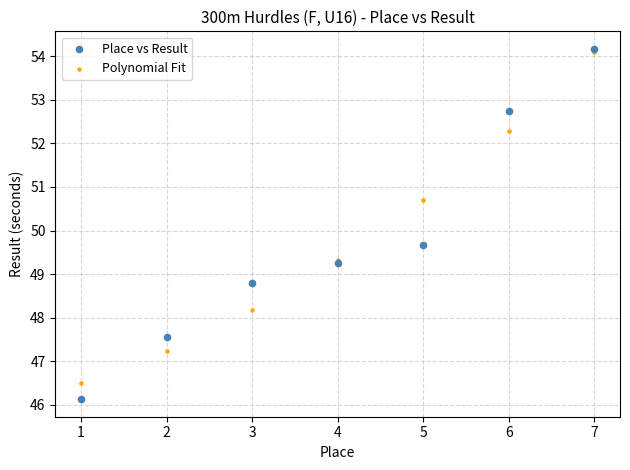

Across all series, what Y value is closest to 50?

49.7